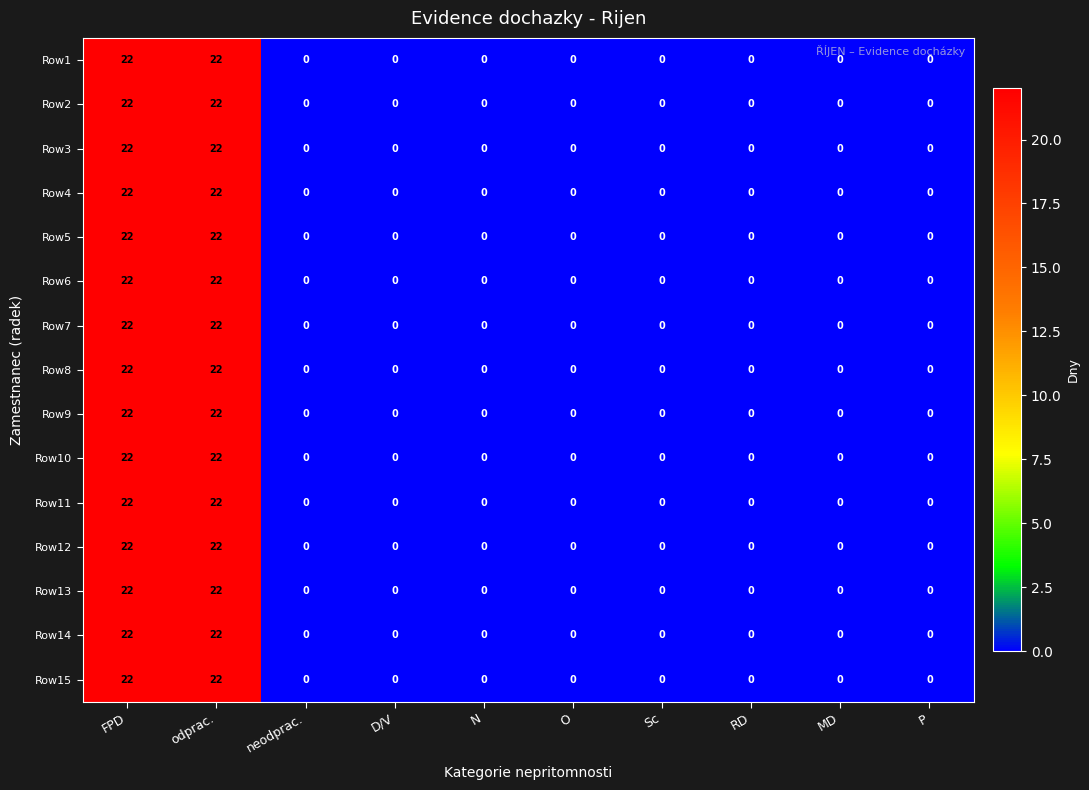

How many positive values does the Row9 series have?

2